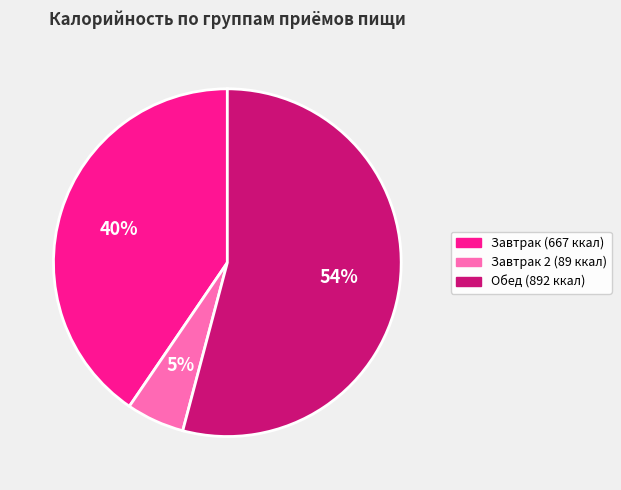

Is there any slice that represents more than half of the pie?

Yes